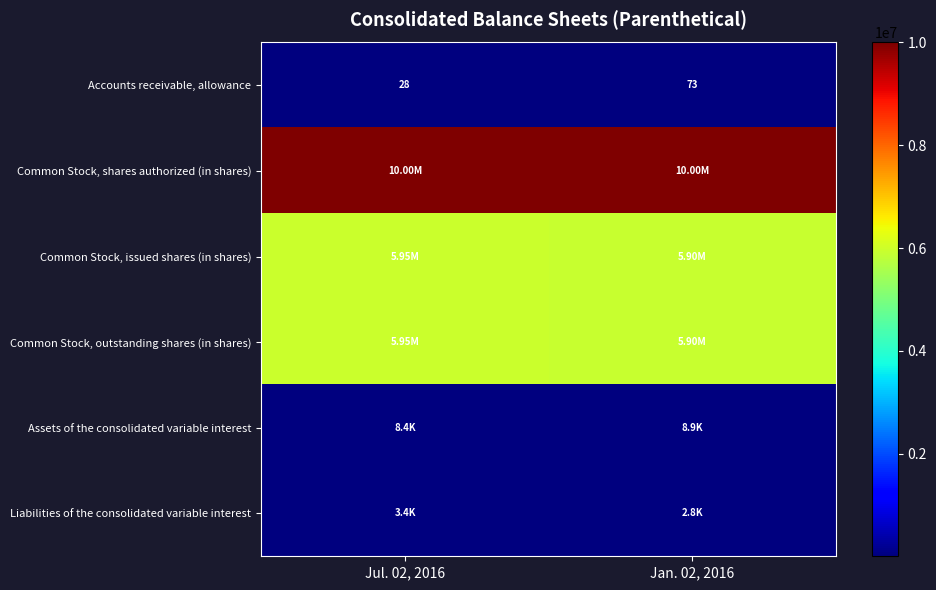

What is the total value across all series at Jul. 02, 2016?

21913885